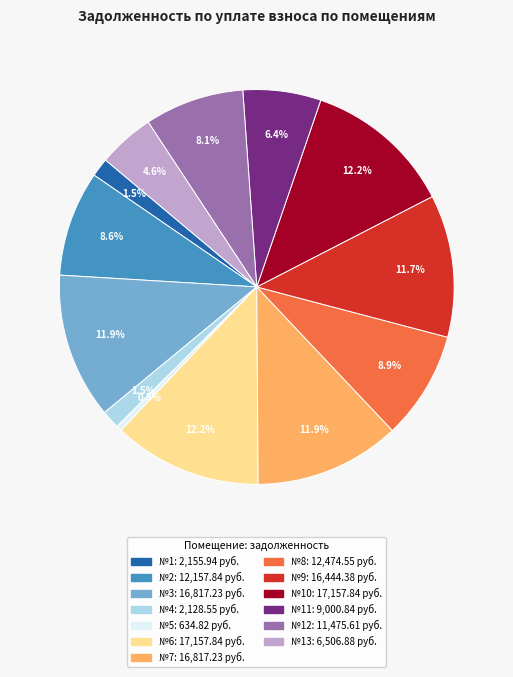

Is there any slice that represents more than half of the pie?

No